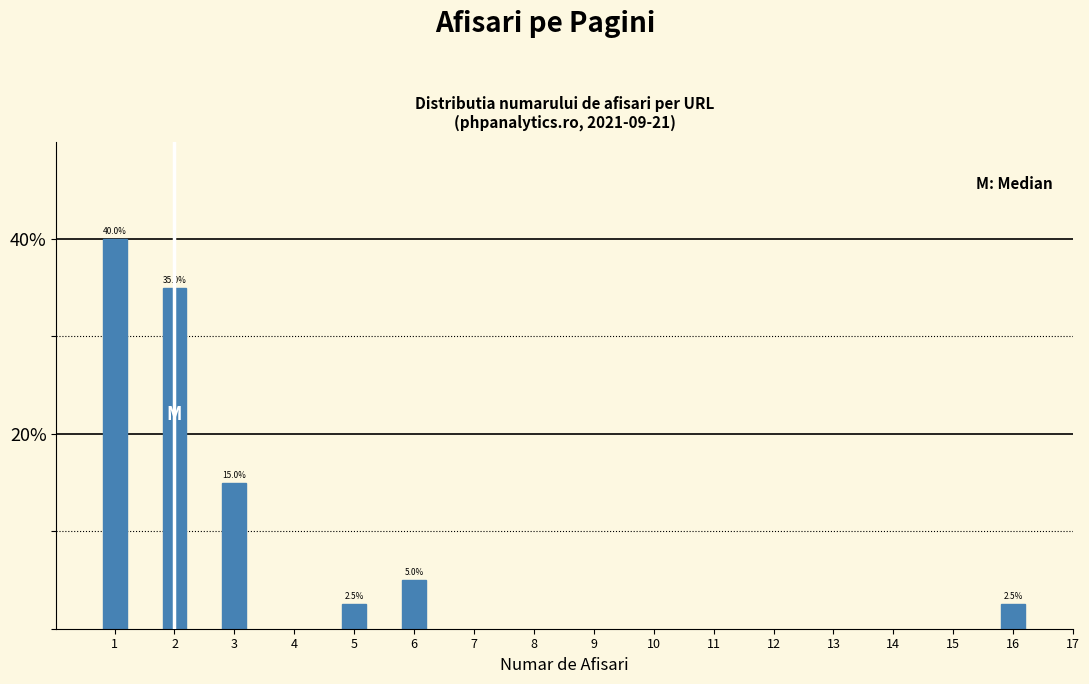

Reading left to right, list all the values displayed in this chart.

40.0	35.0	15.0	2.5	5.0	2.5